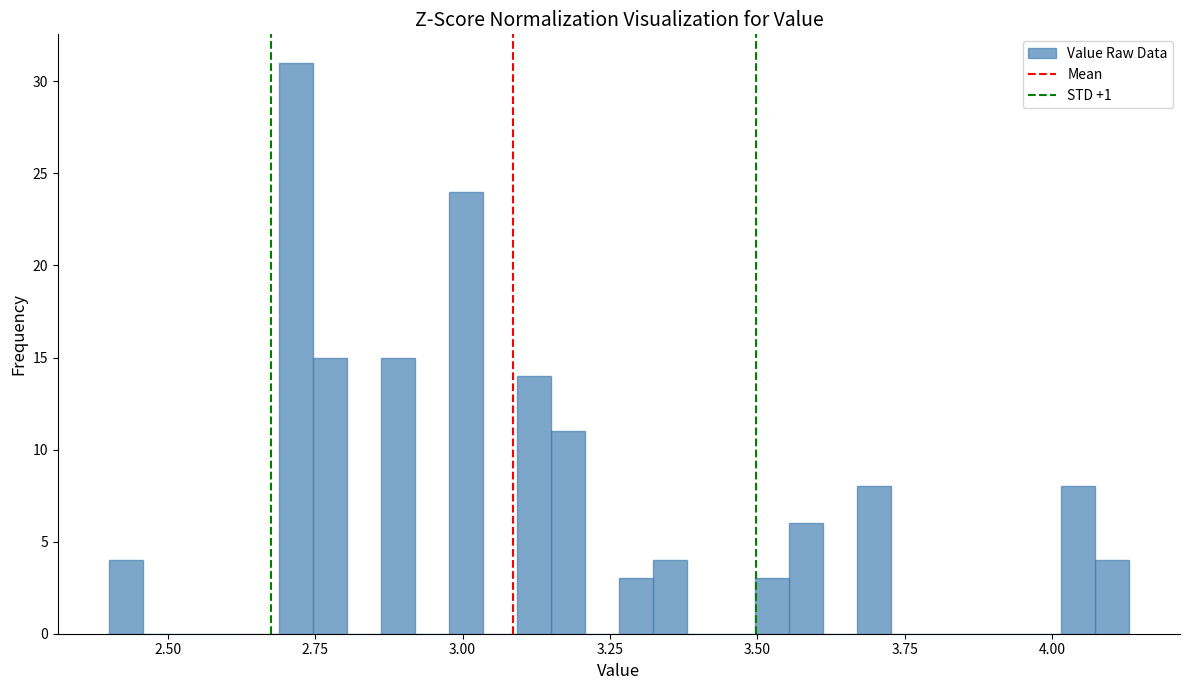

Around what value on the x-axis is the tallest bar? Give the approximate position of its centre, as read against the axis.

2.70